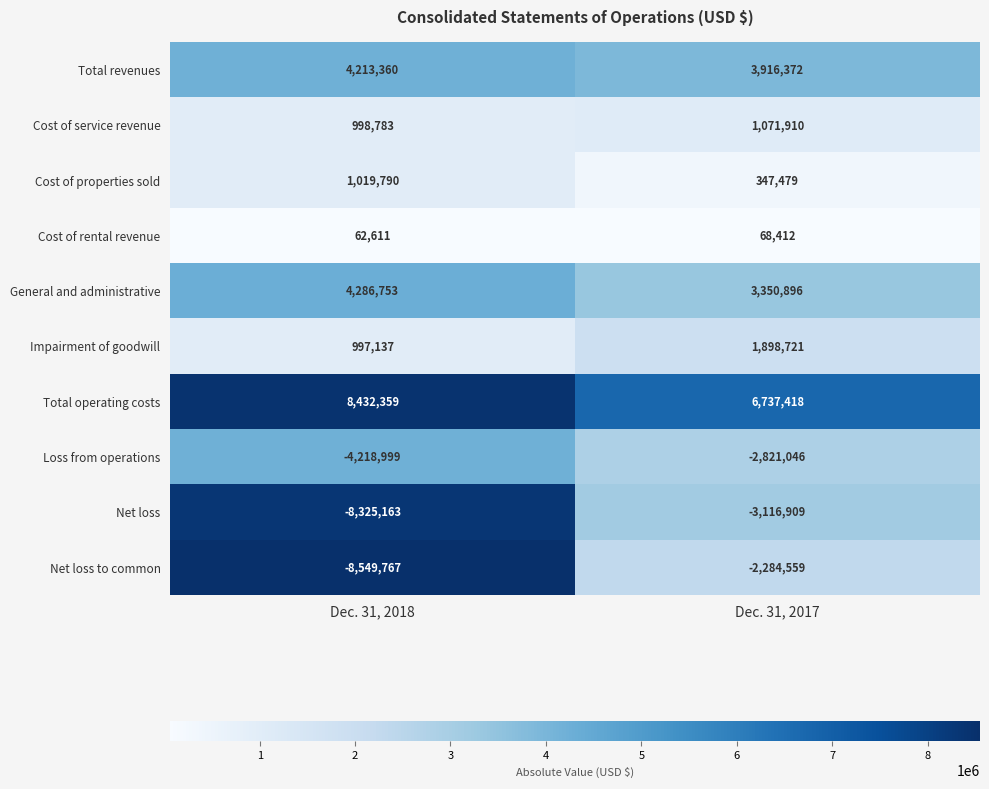

What is the sum of all Total revenues values?

8129732